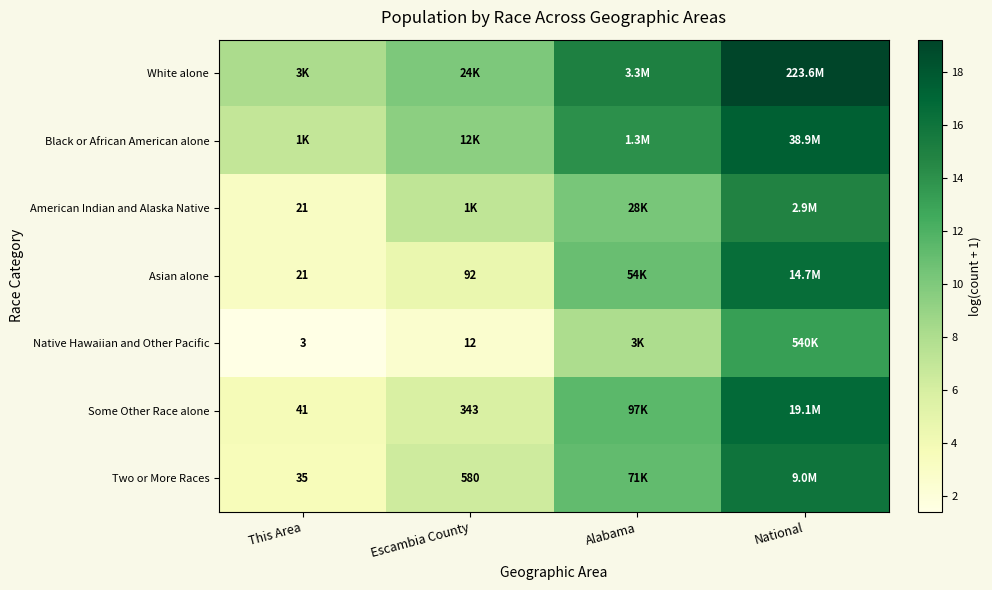

What is the difference between the White alone values at National and Escambia County?

9.1